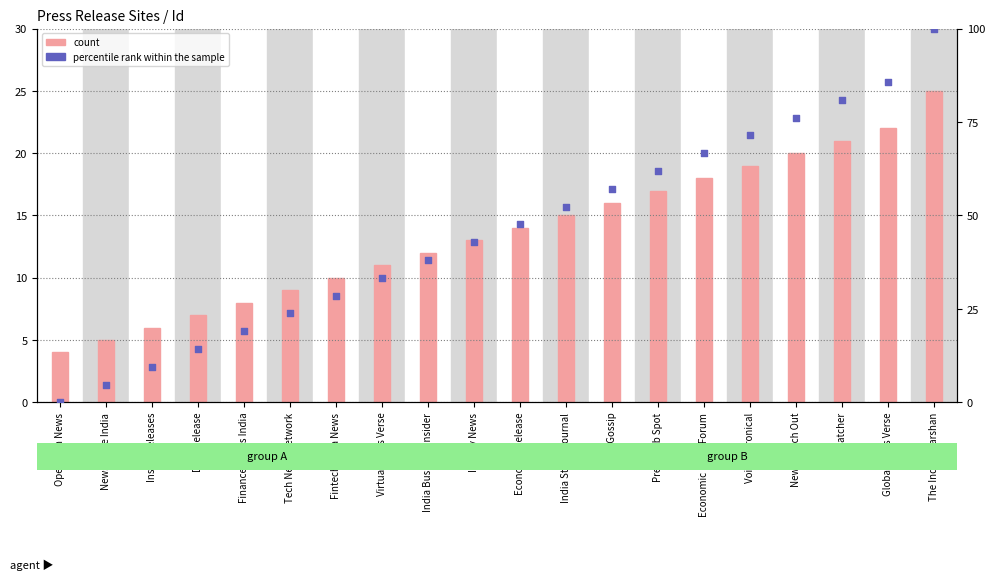

Which series contains the lowest Y value?

percentile rank within the sample